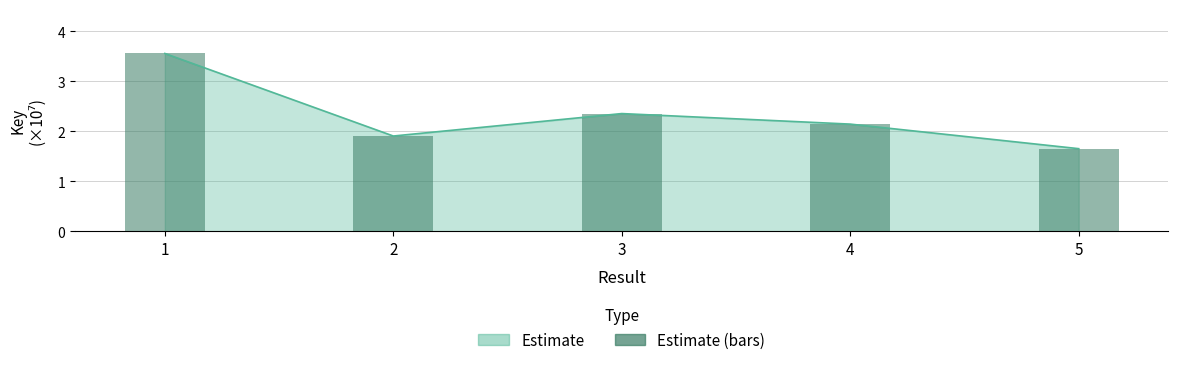

What is the change in value from 2 to 5?

-0.3